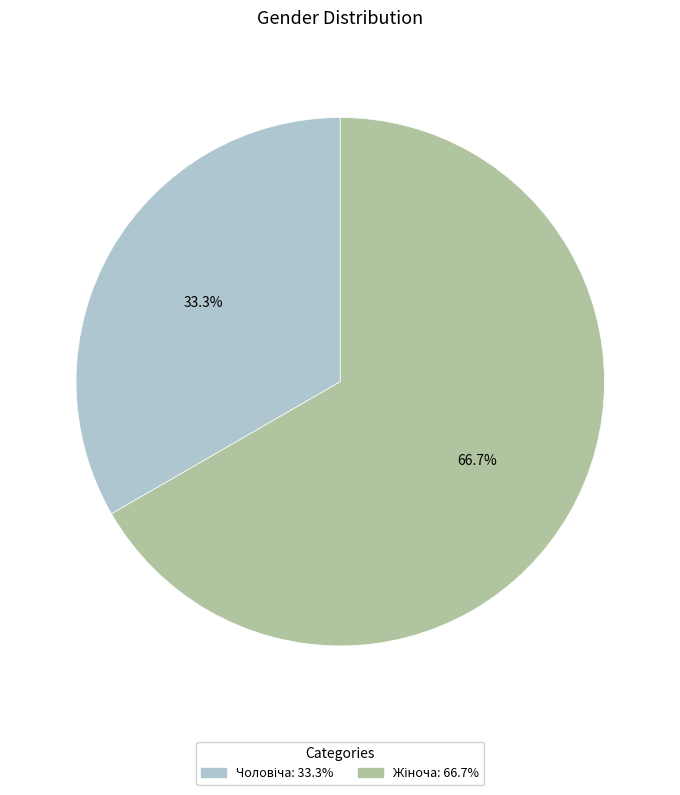

To the nearest percent, what is the average slice percentage?

50%